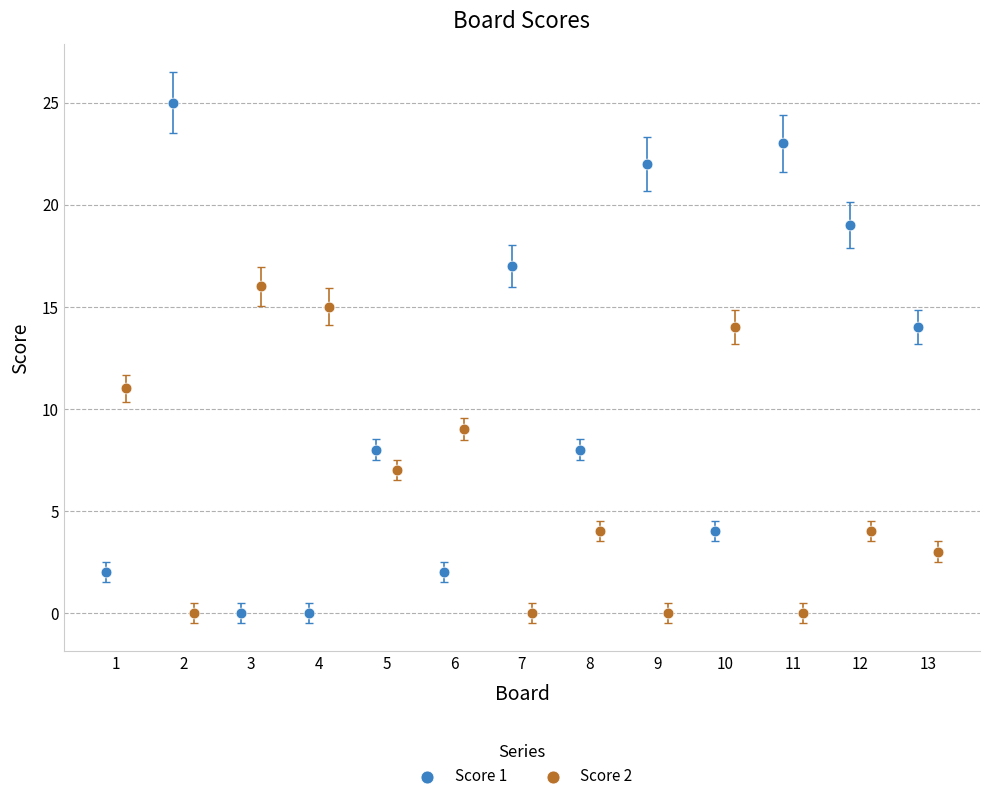

What are all the series names shown in the legend?

Score 1, Score 2